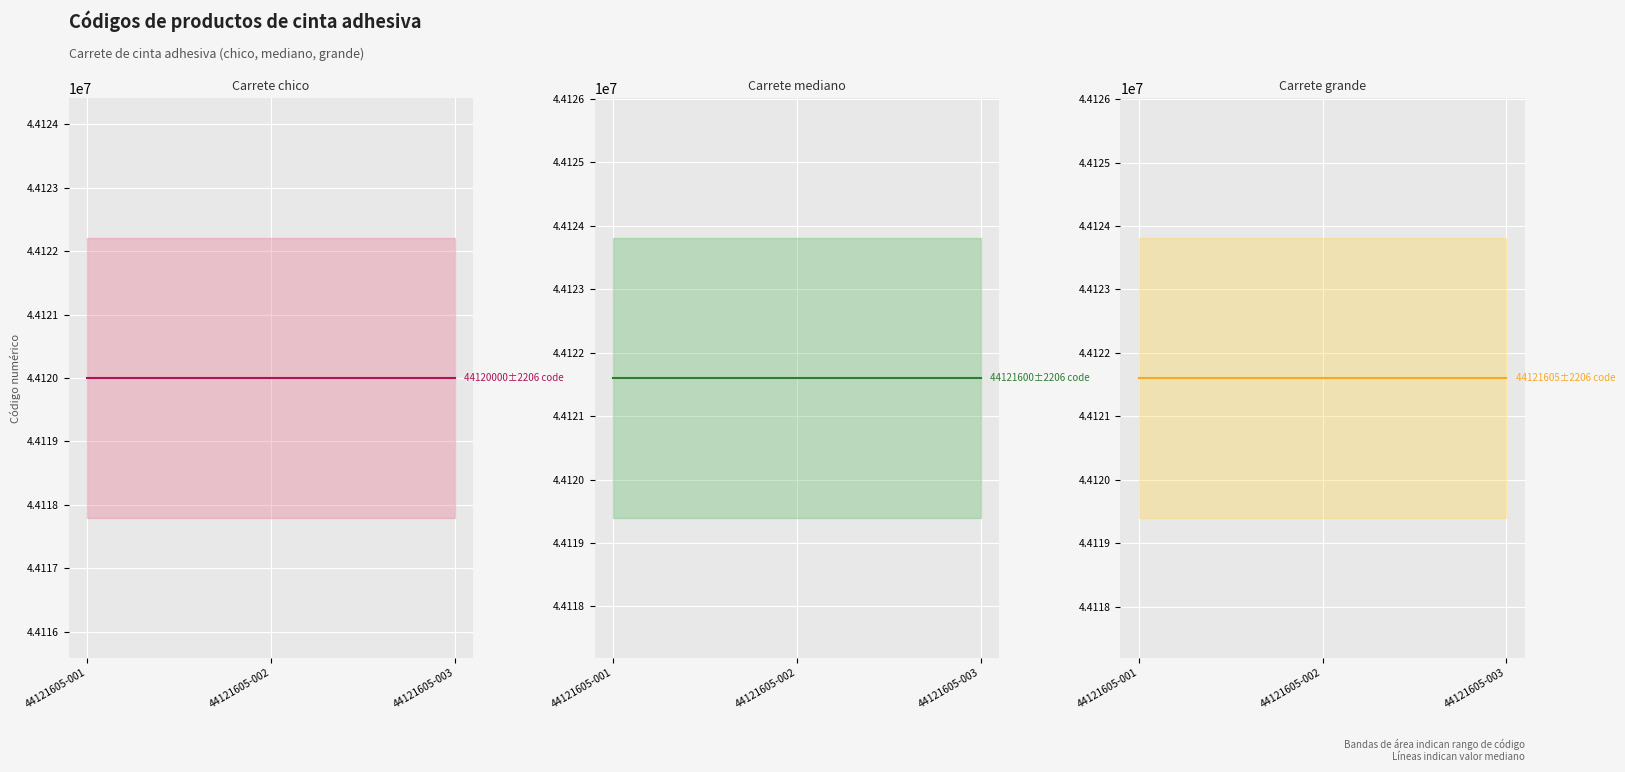

At which category is the sum across all series the highest?

44121605-001